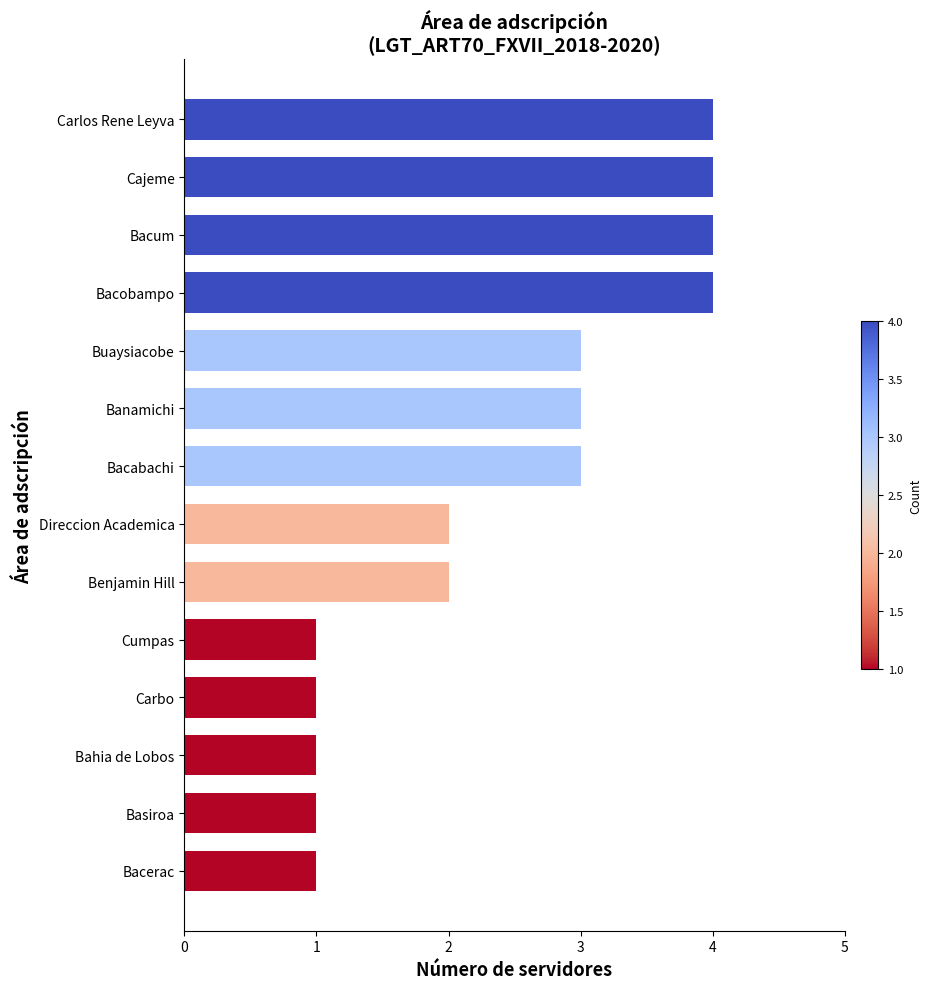

Is it true that the value at Bahia de Lobos is 1?

True